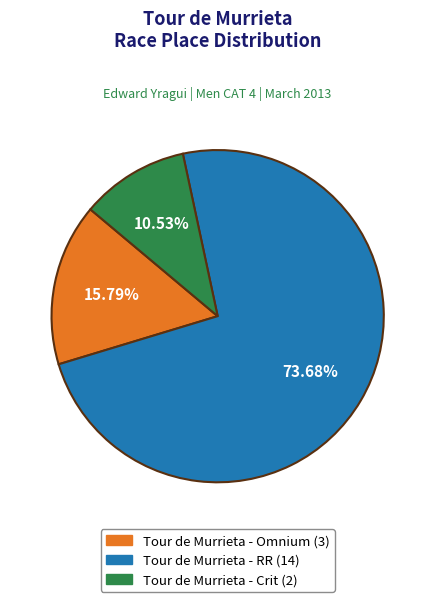

True or false: Tour de Murrieta - RR accounts for 74% of the total.

True